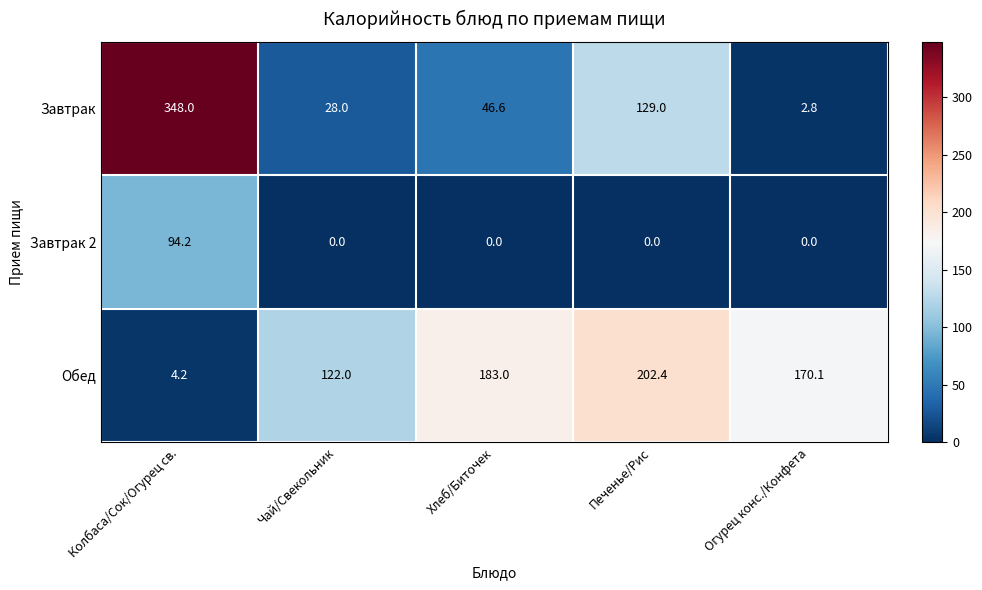

Where does the Обед series first go above 170?

Хлеб/Биточек